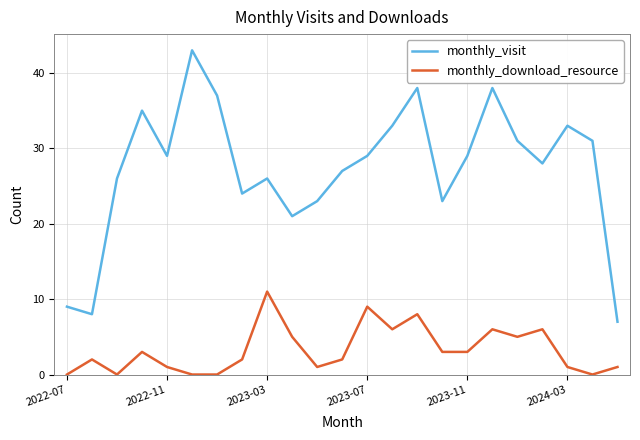

Rank the series by their average value, from lowest to highest.

monthly_download_resource, monthly_visit